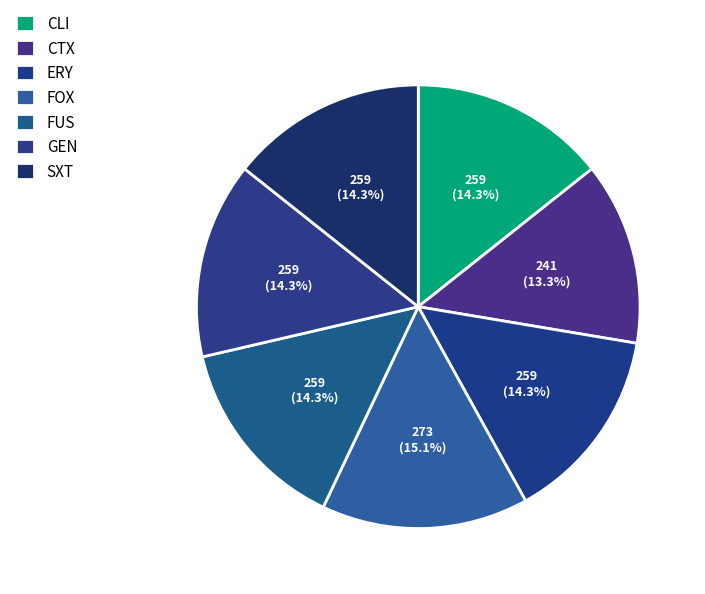

To the nearest percent, what percentage of the pie is GEN?

14%